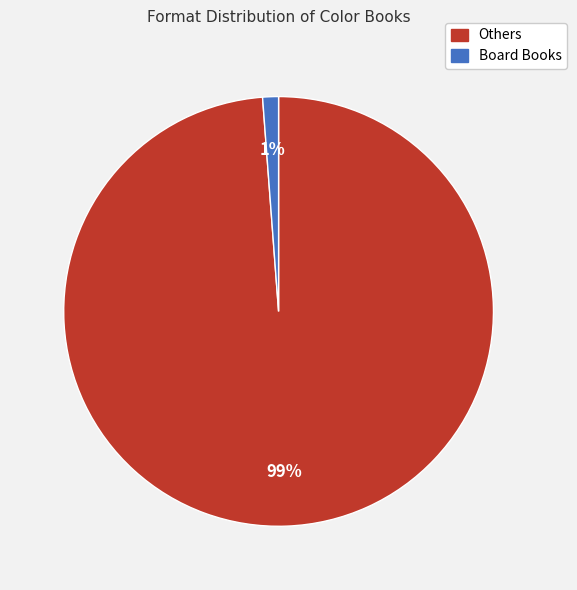

Is there a majority slice in this chart?

Yes